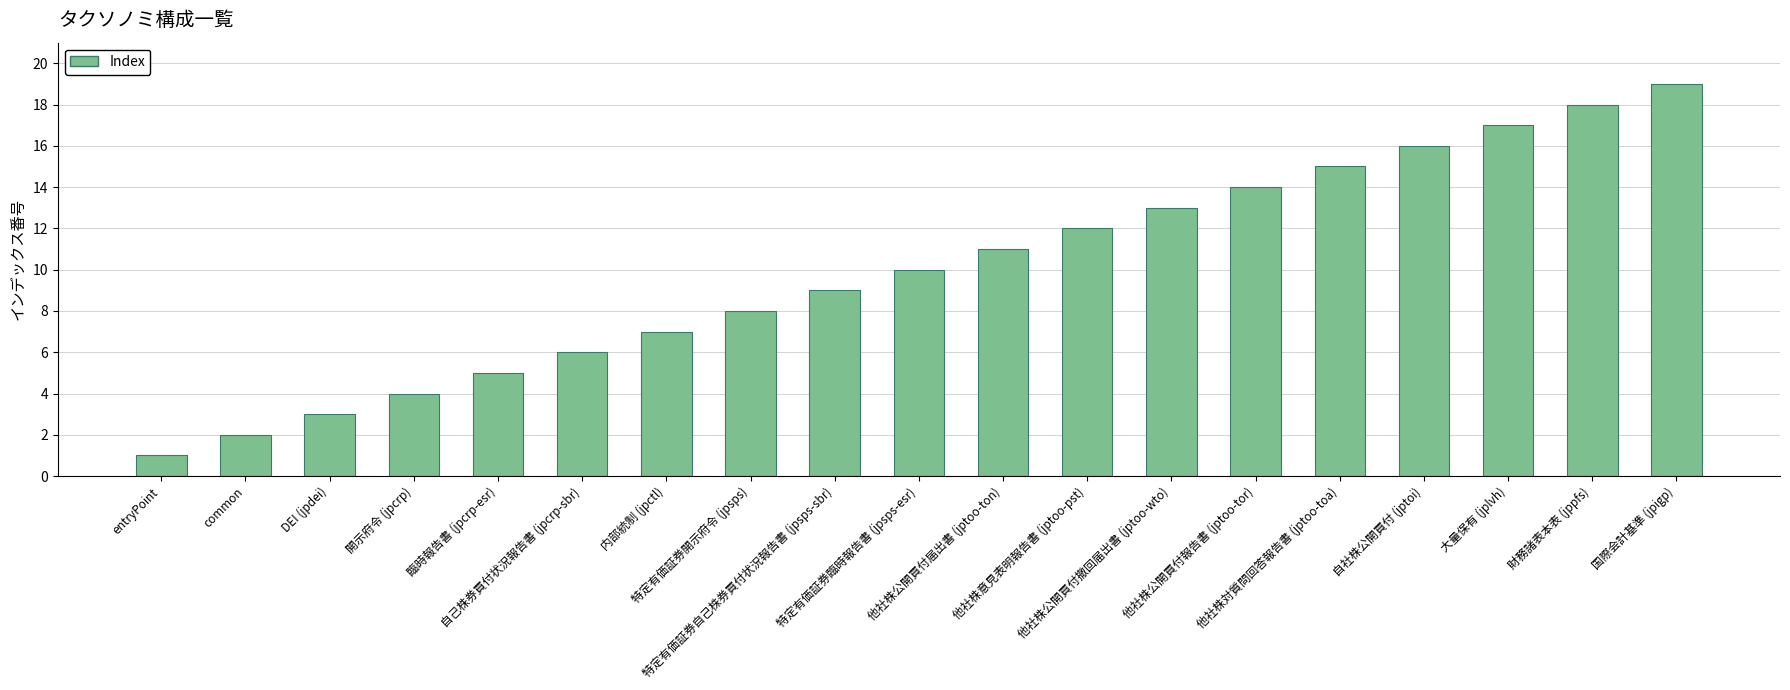

How many bars are there in total?

19